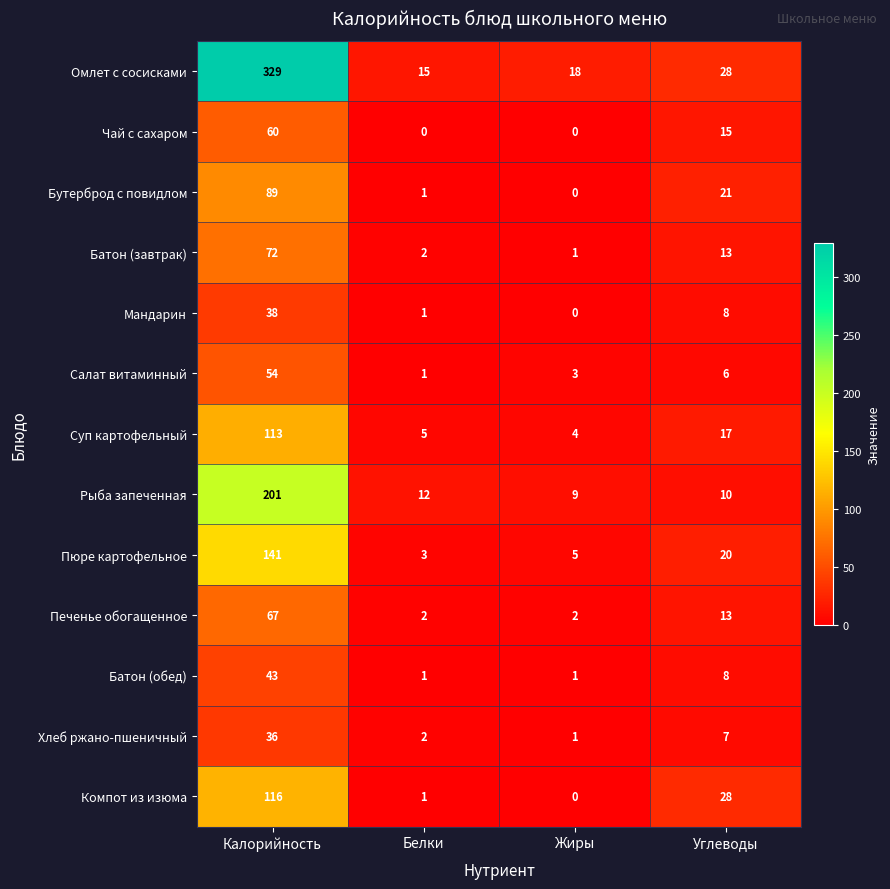

What is the greatest value displayed?

329